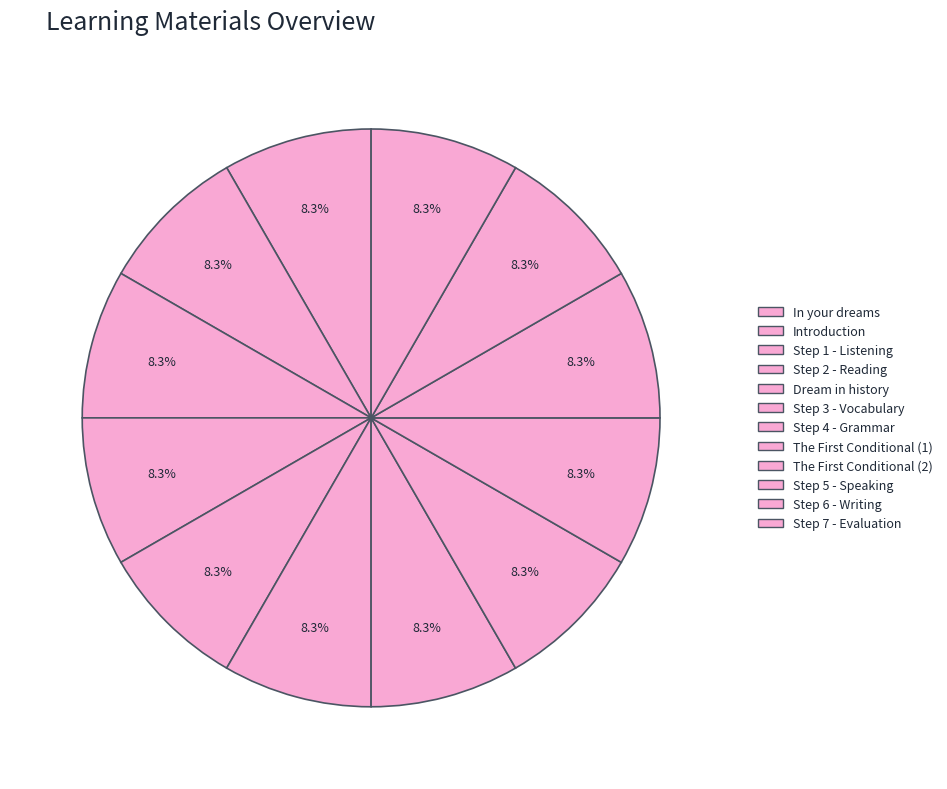

To the nearest percent, what percentage of the pie is Introduction?

8%